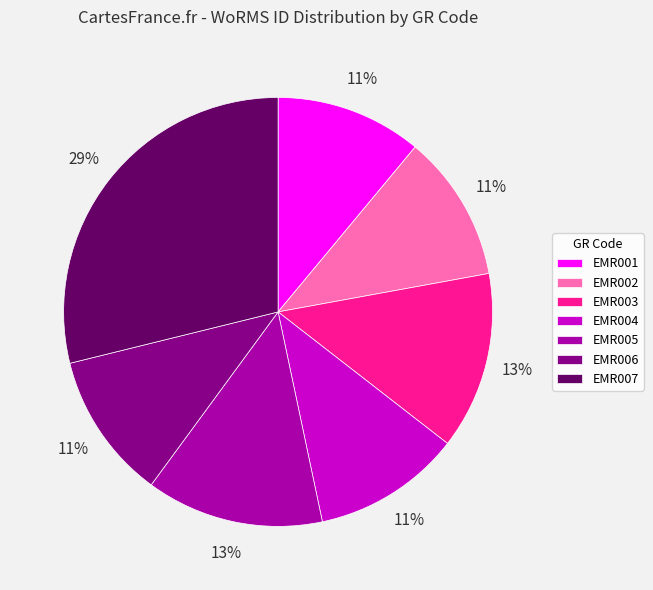

What is the largest slice in the pie chart?

EMR007